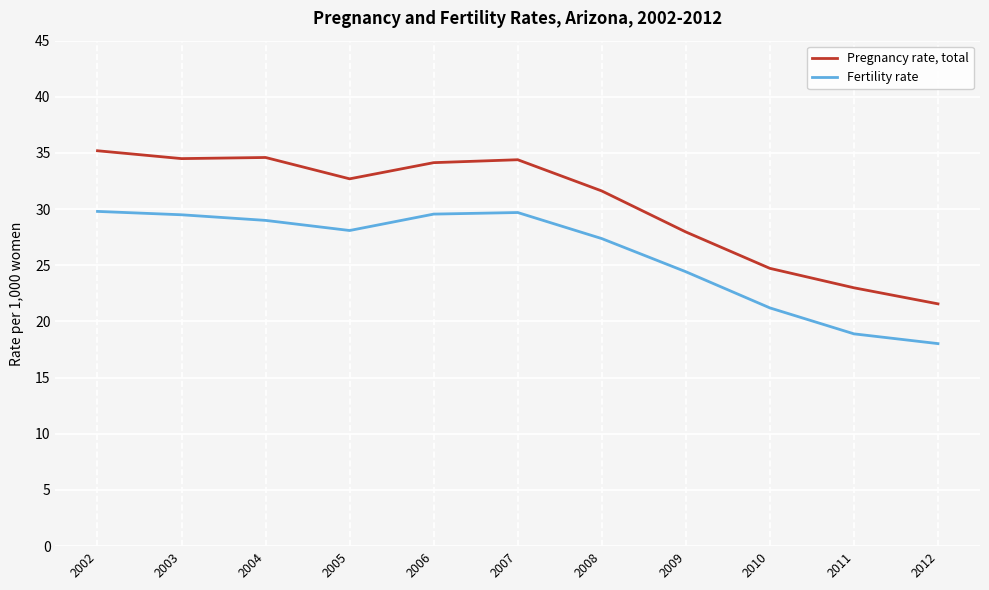

What is the maximum value shown in the chart?

35.2